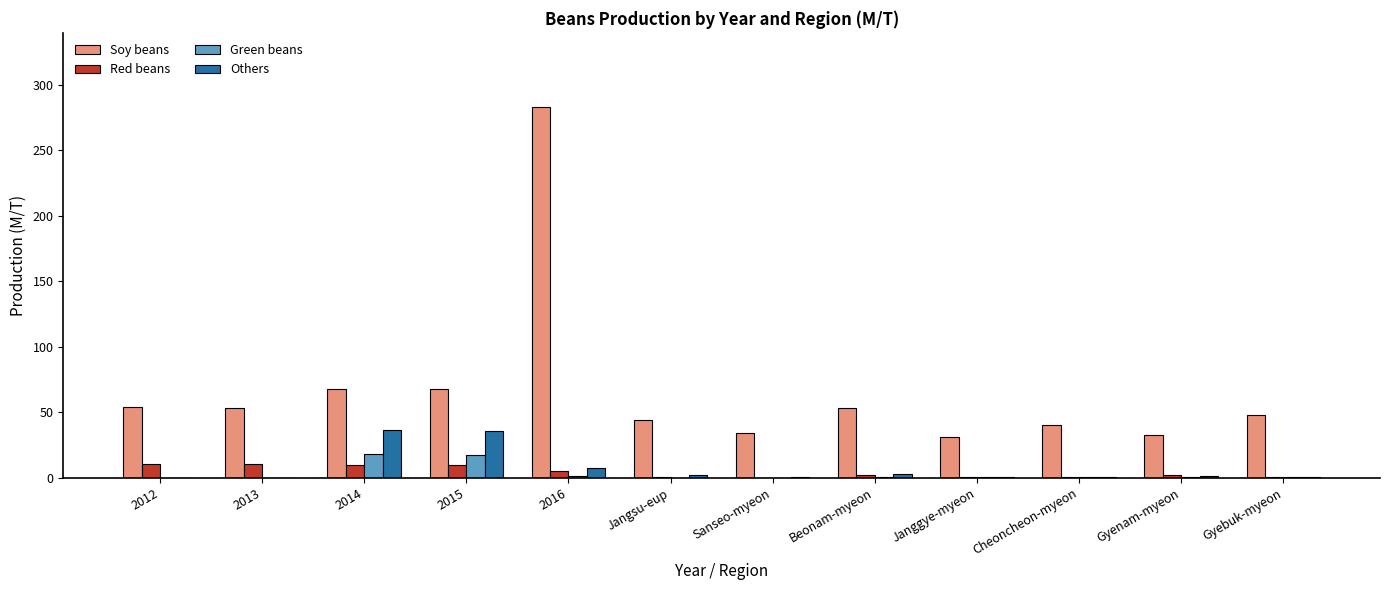

How many data points in Green beans are above 0?

8